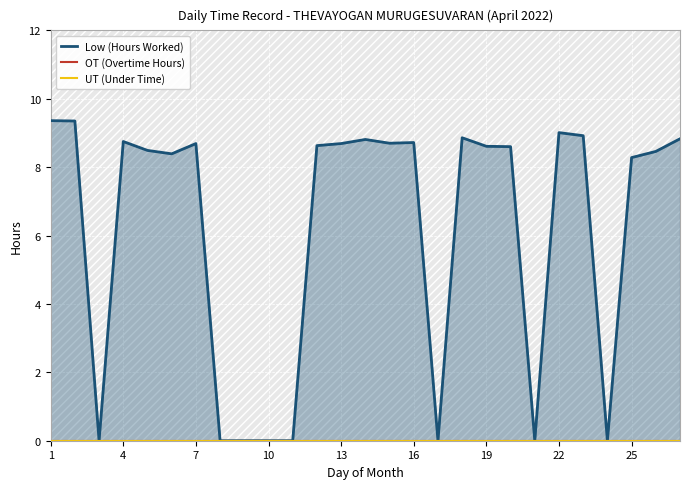

Rank the series by their maximum value, from highest to lowest.

Low (Hours Worked), OT (Overtime Hours), UT (Under Time)